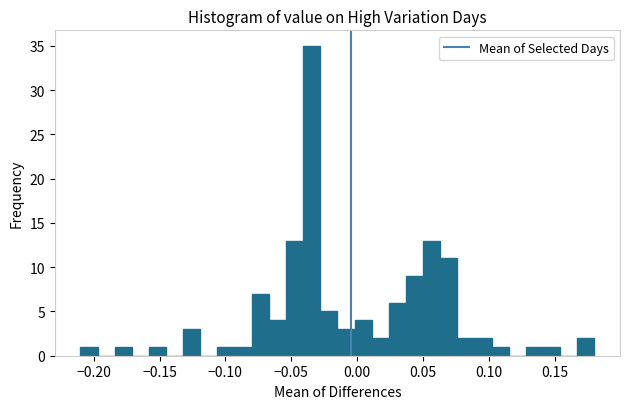

Read against the x-axis, roughly where is the centre of the tallest bar?

-0.035